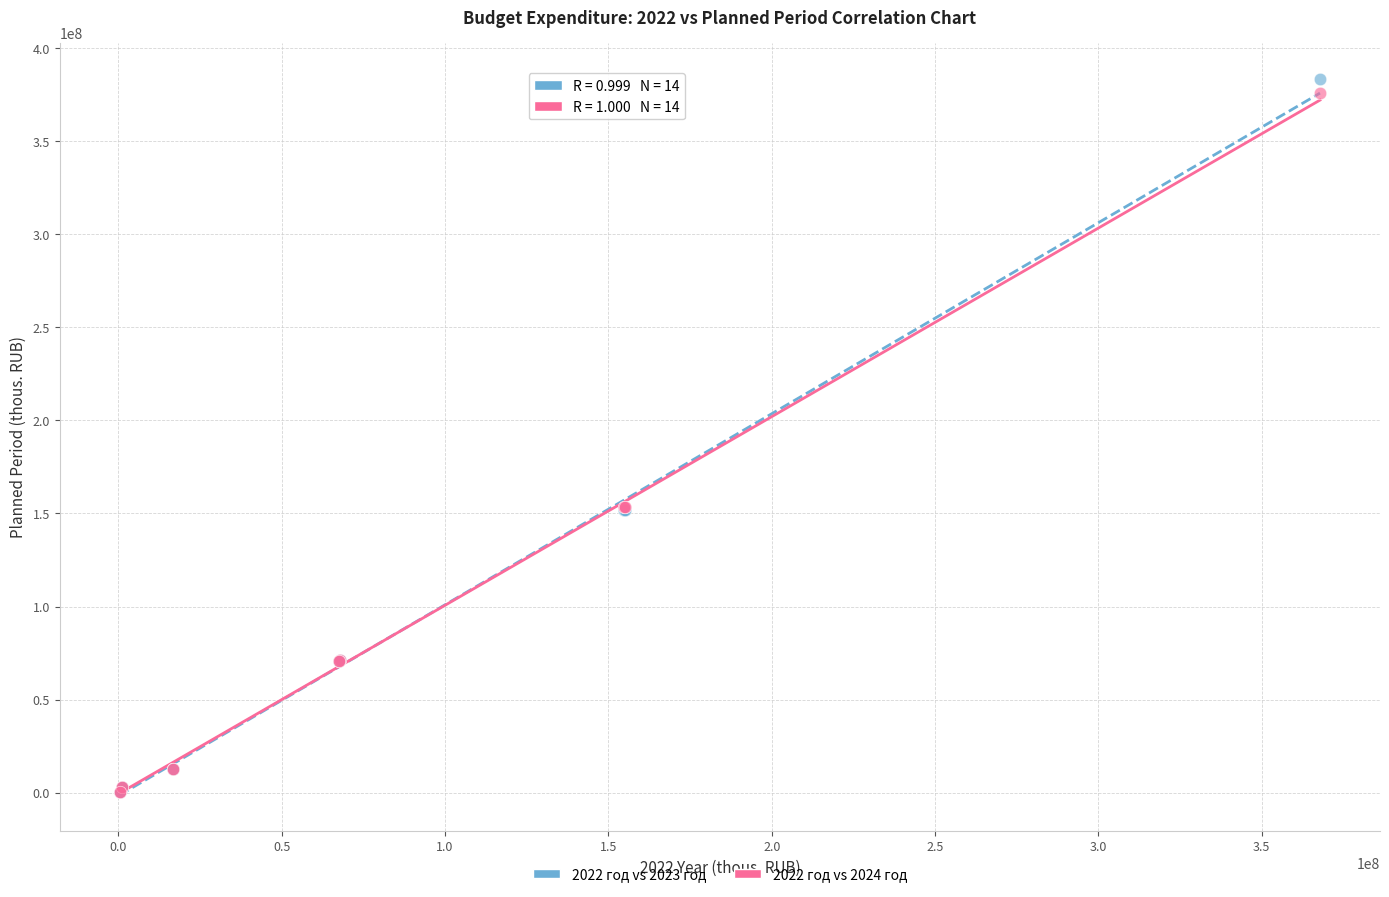

Which series has the widest spread of Y values?

2022 год vs 2023 год